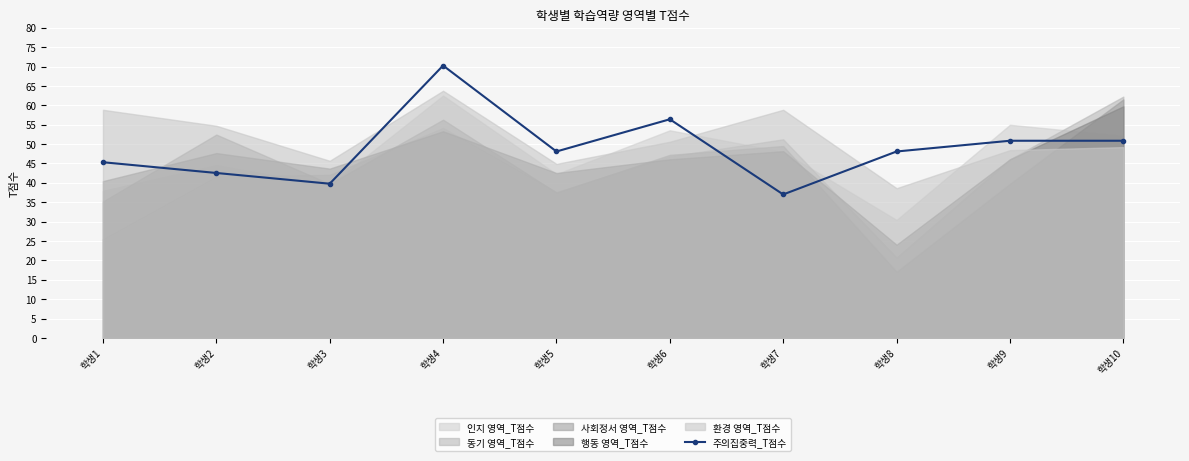

Is it true that the value at 학생6 is 38.8?

False